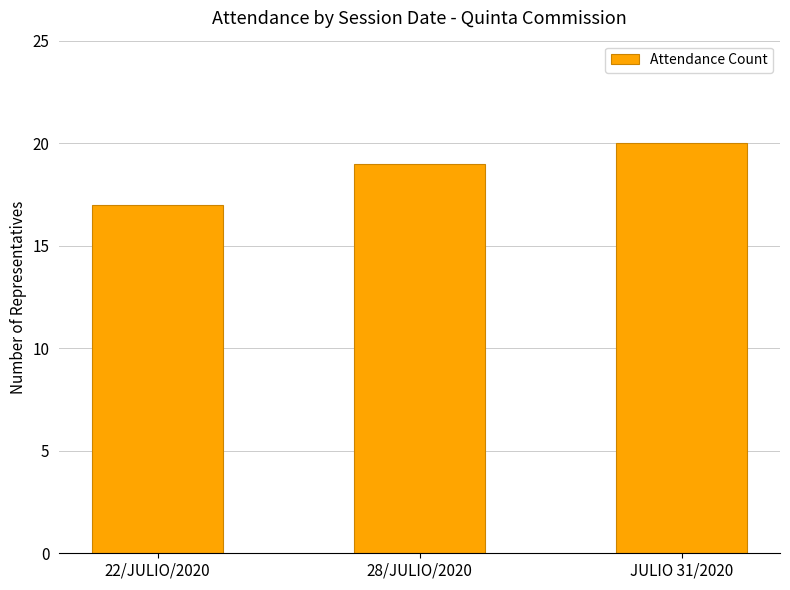

Rank the categories by value from lowest to highest.

22/JULIO/2020, 28/JULIO/2020, JULIO 31/2020